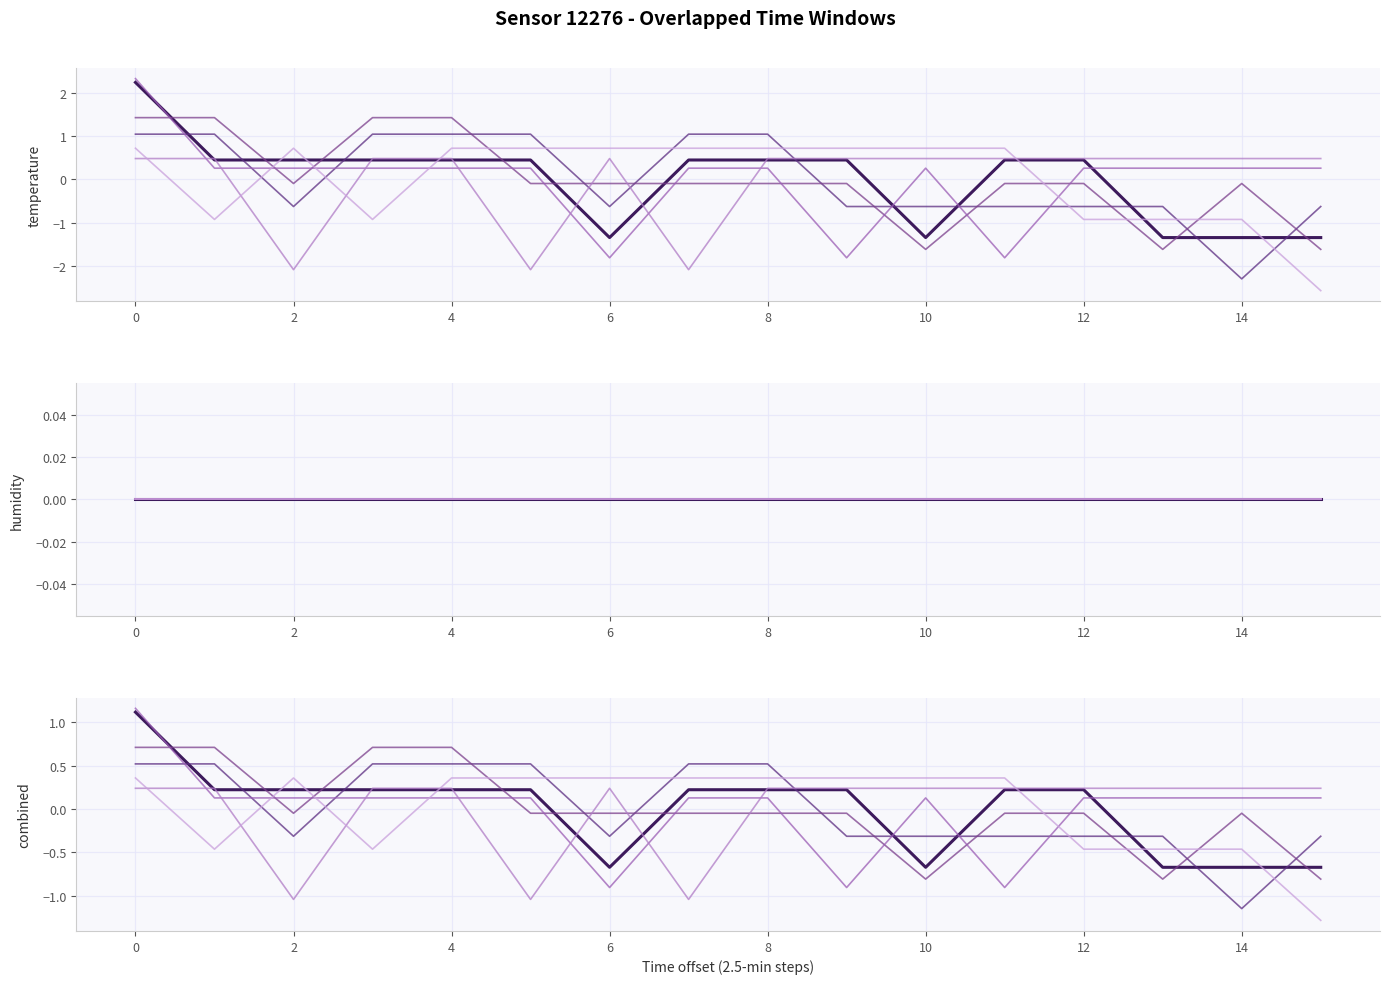

Which series ends up on top after the final intersection of window_6 and window_4?

window_4